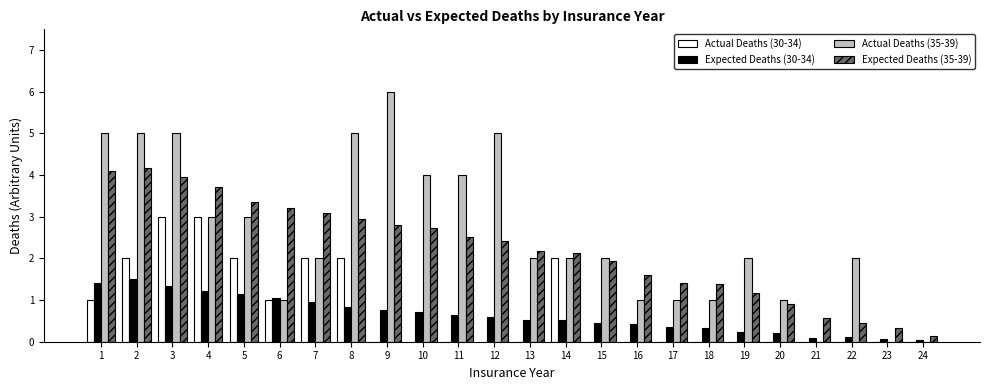

What is the difference between the Expected Deaths (35-39) values at 15 and 20?

1.0